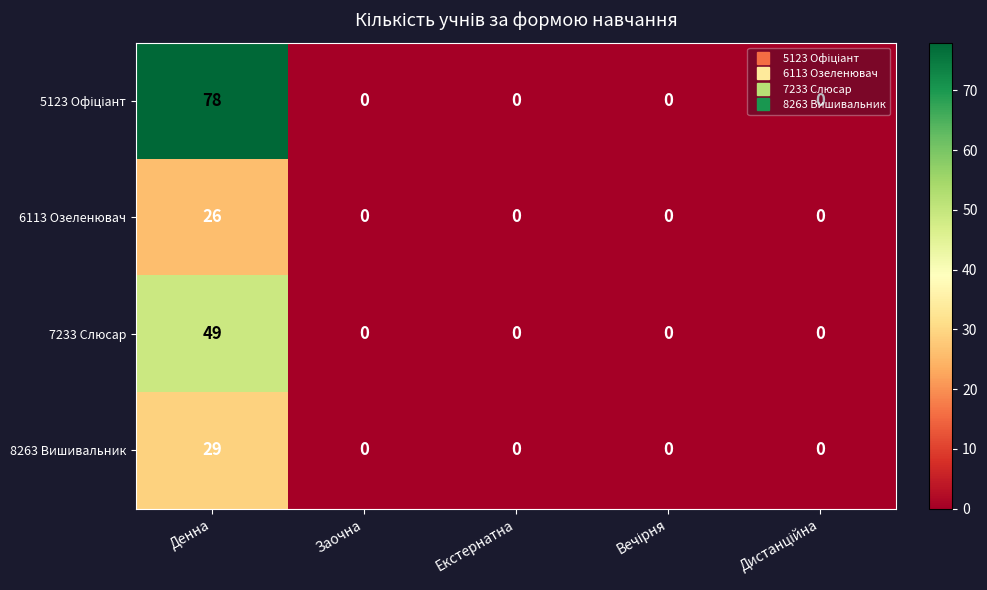

Which category has the highest value across all series?

Денна